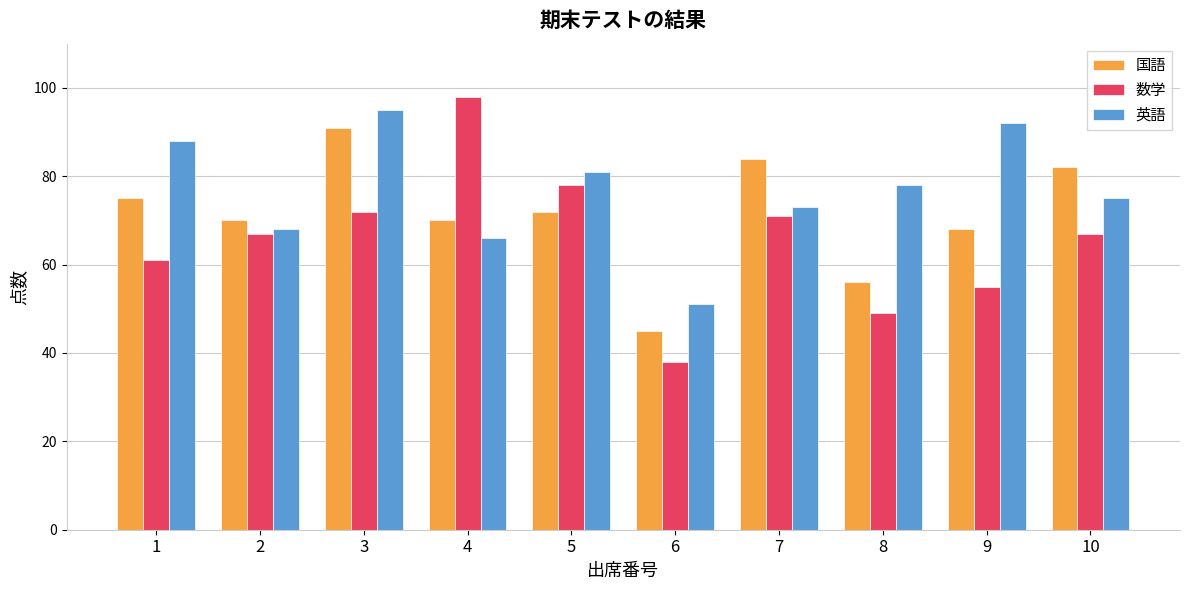

What are all the series names shown in the legend?

国語, 数学, 英語